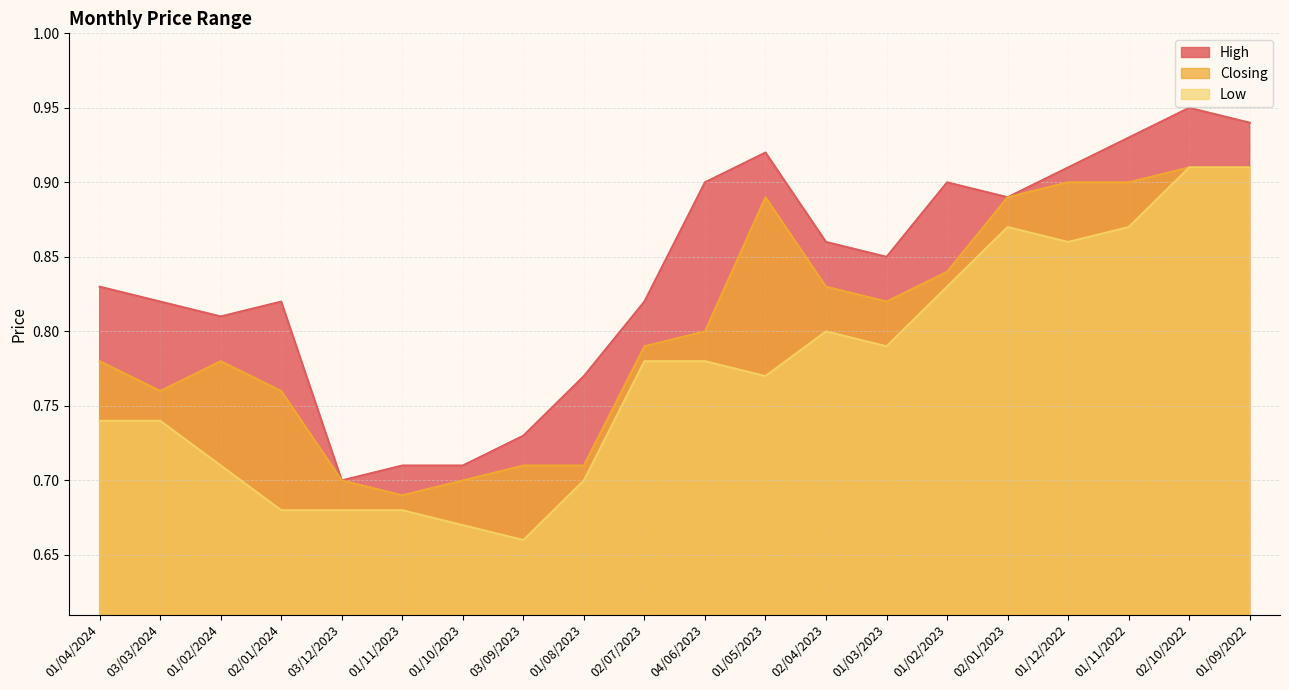

Where is the first local minimum for Closing?

03/03/2024